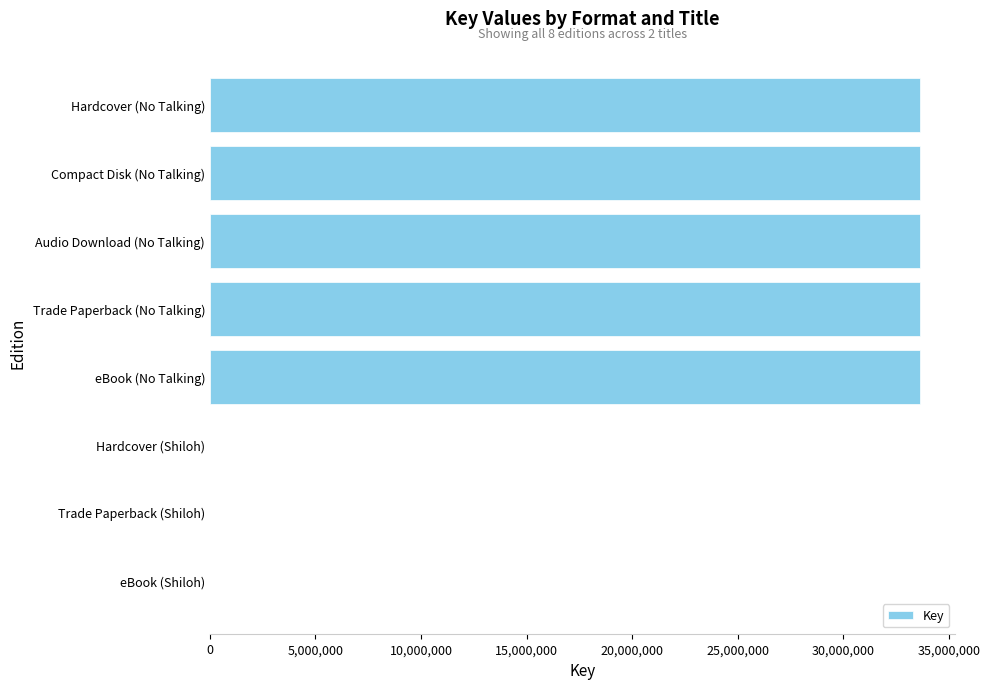

True or false: the data shows 52734145 at Compact Disk (No Talking).

False